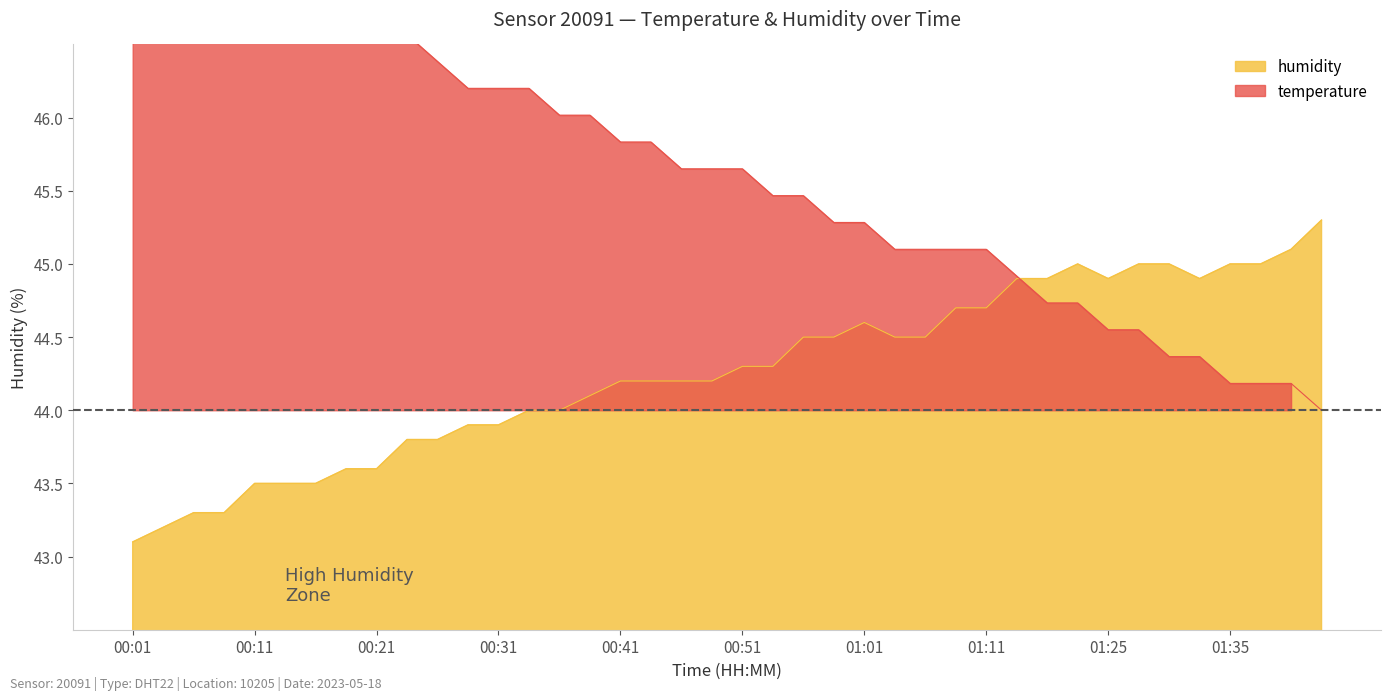

True or false: humidity has a value of 64.6 at 01:40.

False